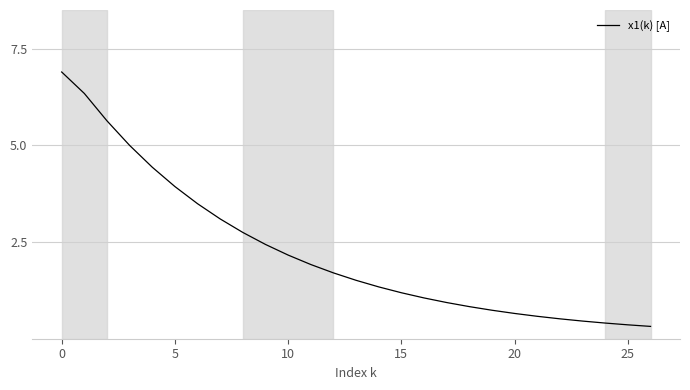

What is the difference between the maximum and minimum values?

6.6